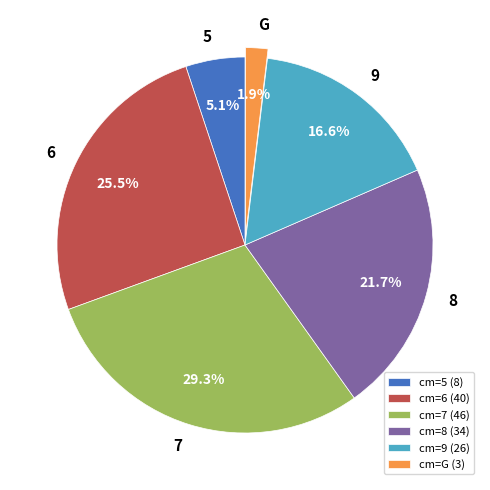

Does cm=G (3) account for over 50% of the chart?

No